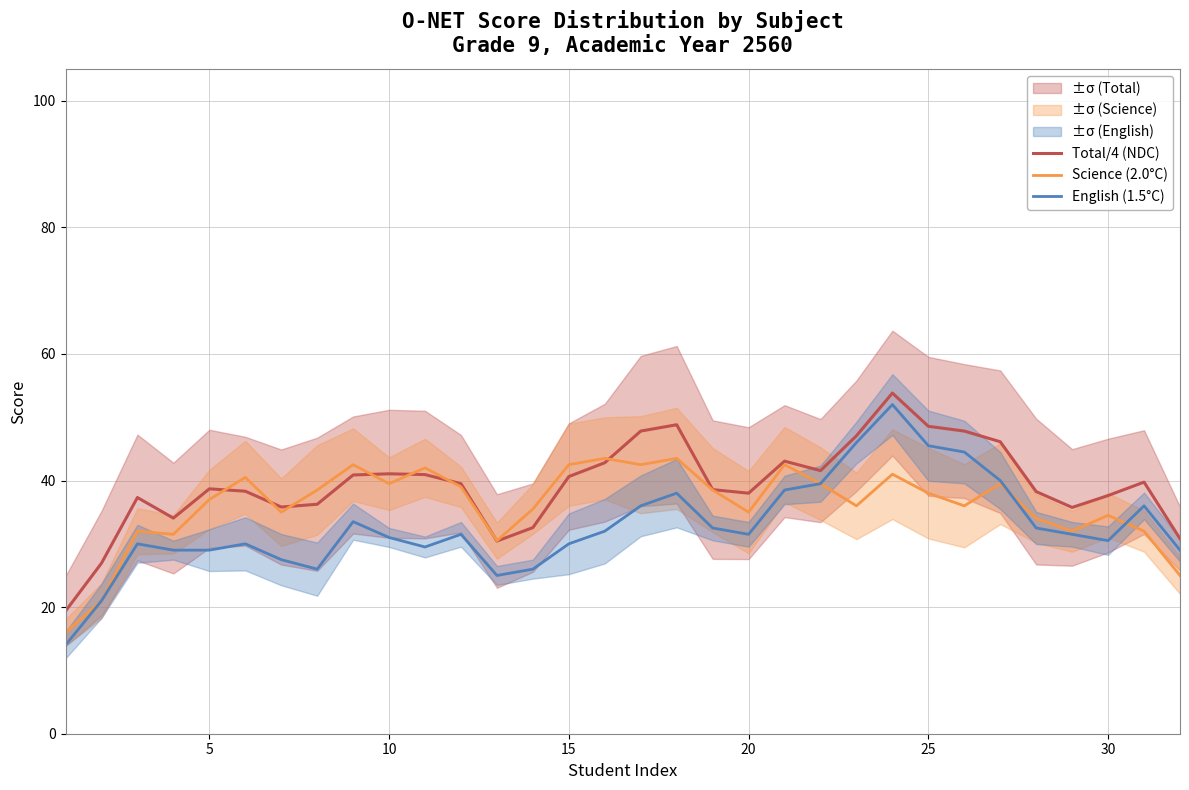

Is it true that English (1.5°C) equals 31.0 at 10?

True